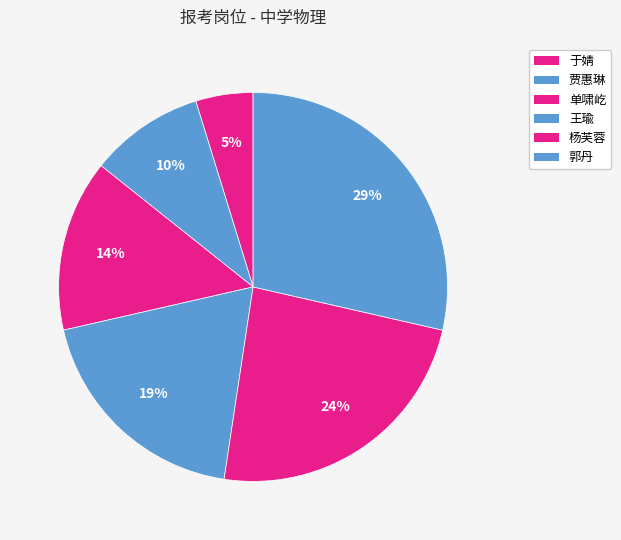

Do 郭丹 and 于婧 together represent more than half of the pie?

No